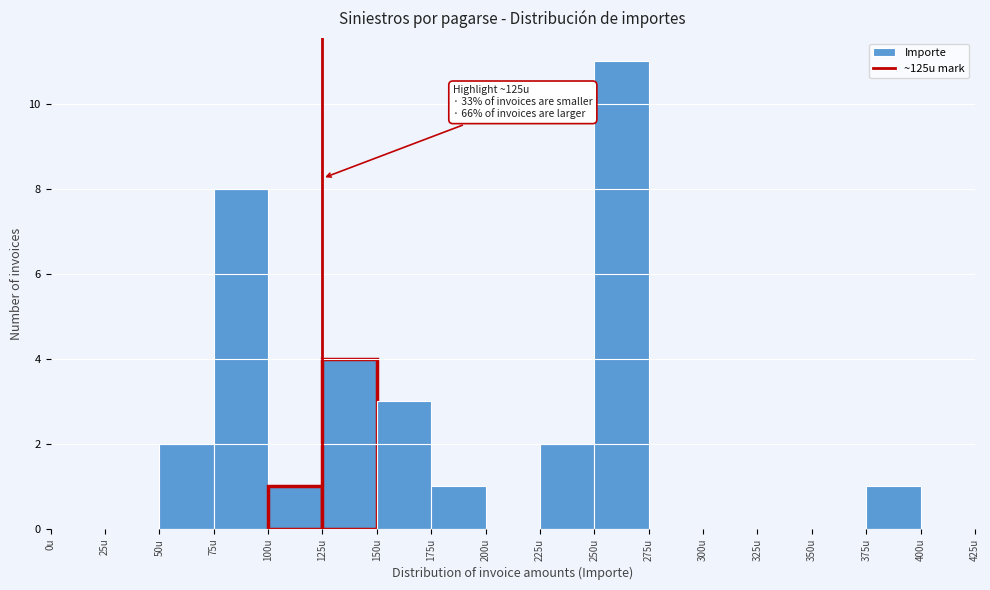

Over which range of the x-axis is the bar tallest?

250 to 275